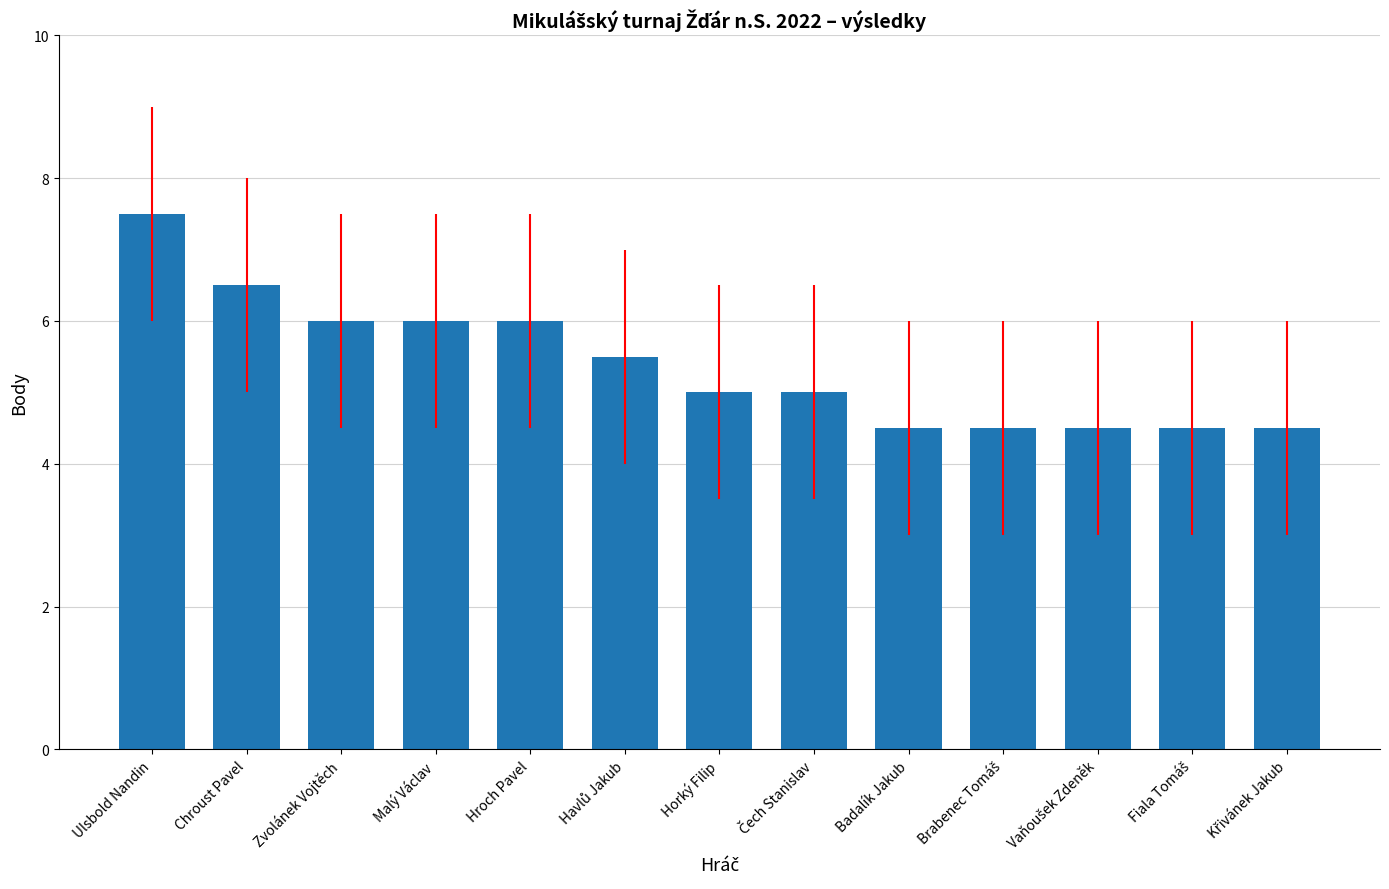

The chart shows a value of 2.6 at Badalík Jakub. True or false?

False